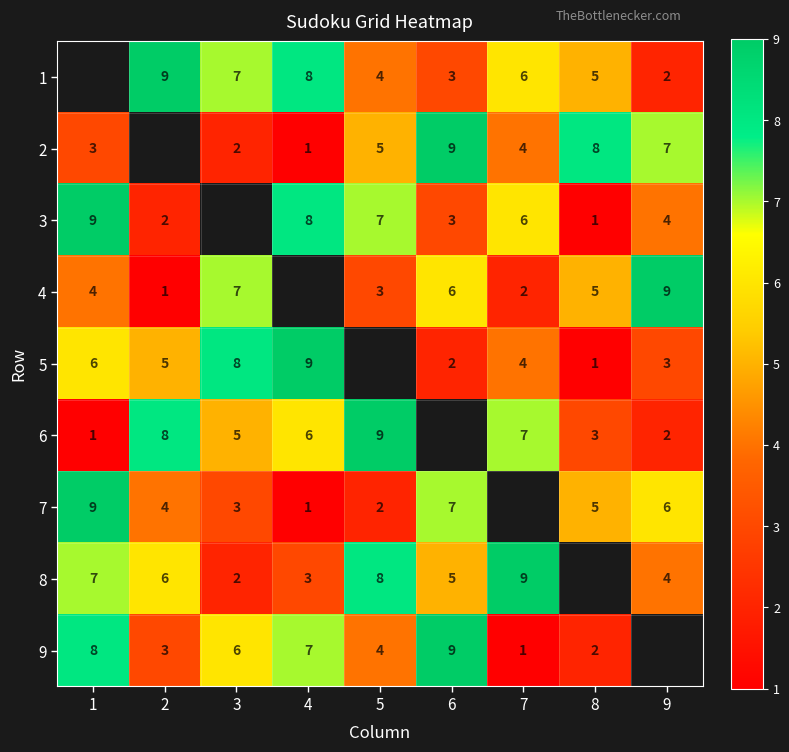

Is it true that 5 equals 2.9 at 2?

False